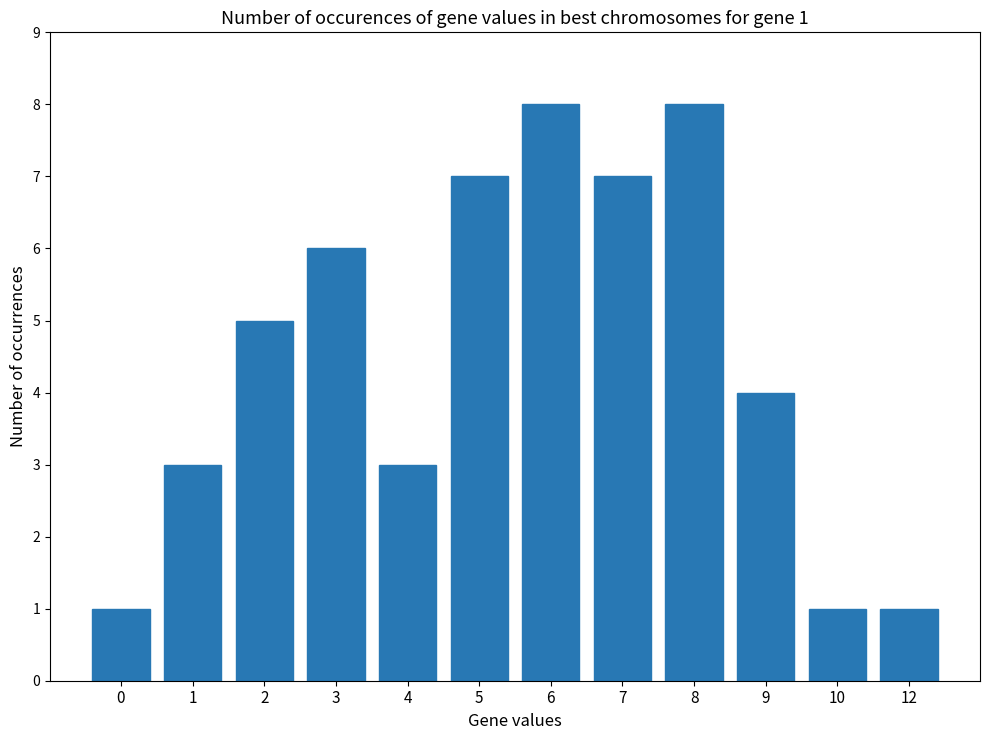

How many values are below 5?

6